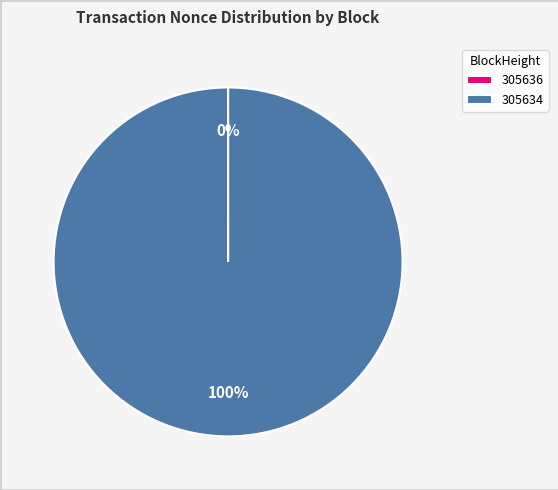

To the nearest percent, what is the average slice percentage?

50%